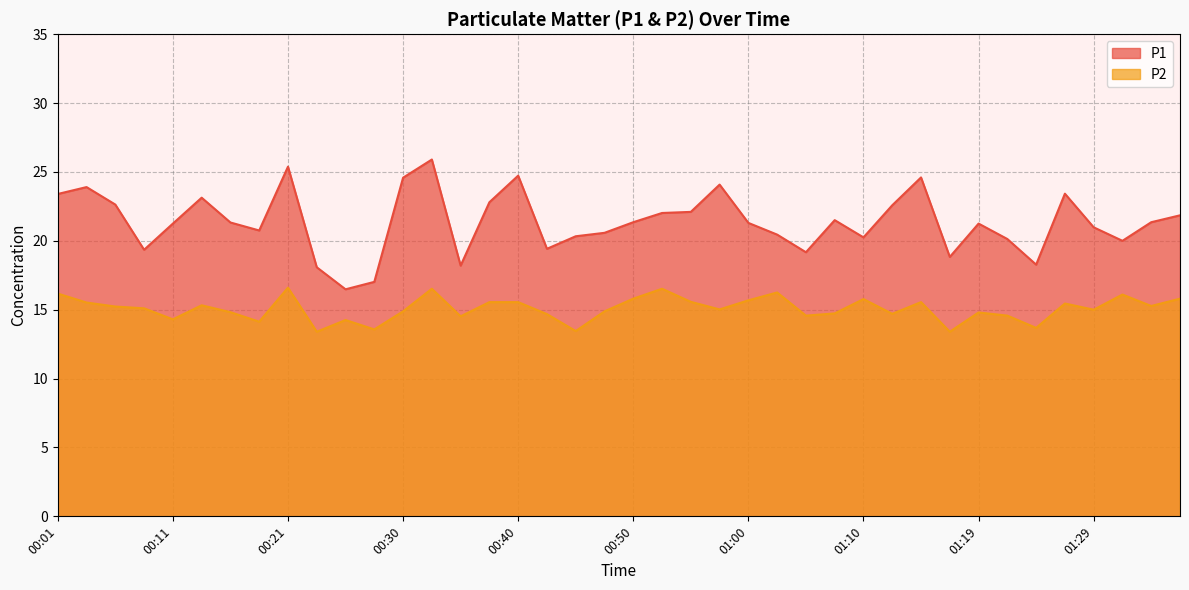

What is the sum of the P1 values at 00:30 and 00:25?

41.1